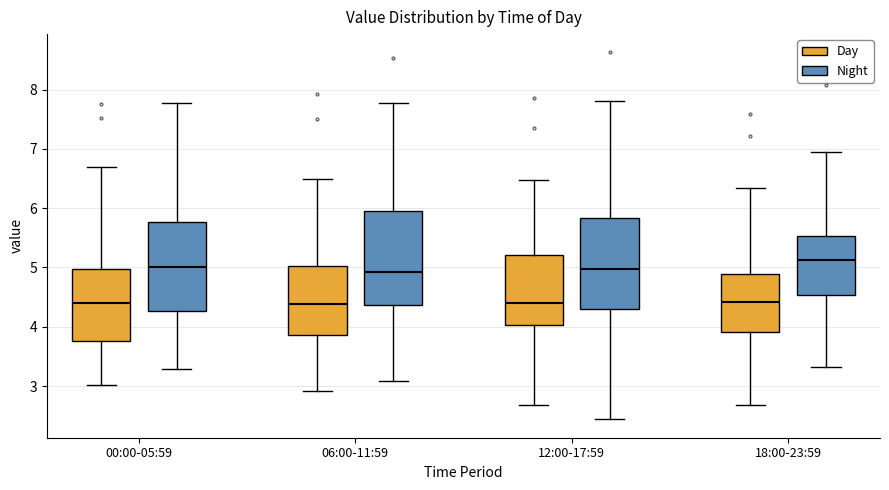

Reading left to right, read every box against the y-axis: the position of its median line, the range the box covers, and the ends of its whiskers. The values are not printed on the chart, so give them approximately, as read against the axis.

00:00-05:59 (Day): median 4.4, box 3.8 to 5.0, whiskers 3.0 to 6.7
00:00-05:59 (Night): median 5.0, box 4.3 to 5.8, whiskers 3.3 to 7.8
06:00-11:59 (Day): median 4.4, box 3.9 to 5.0, whiskers 2.9 to 6.5
06:00-11:59 (Night): median 4.9, box 4.4 to 6.0, whiskers 3.1 to 7.8
12:00-17:59 (Day): median 4.4, box 4.0 to 5.2, whiskers 2.7 to 6.5
12:00-17:59 (Night): median 5.0, box 4.3 to 5.8, whiskers 2.4 to 7.8
18:00-23:59 (Day): median 4.4, box 3.9 to 4.9, whiskers 2.7 to 6.3
18:00-23:59 (Night): median 5.1, box 4.5 to 5.5, whiskers 3.3 to 7.0